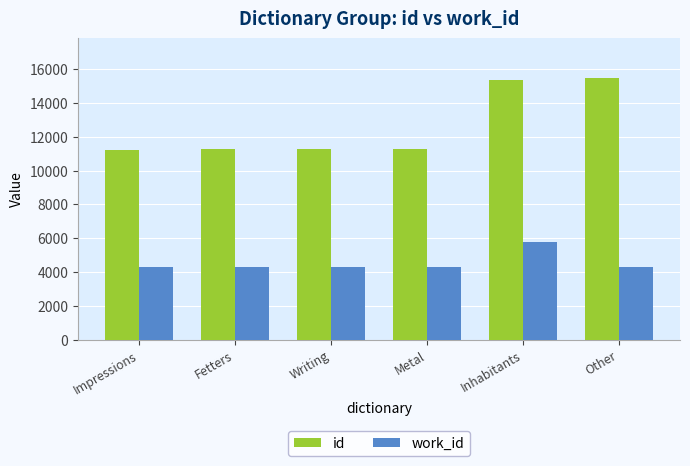

Where is id nearest to the value 13359?

Inhabitants